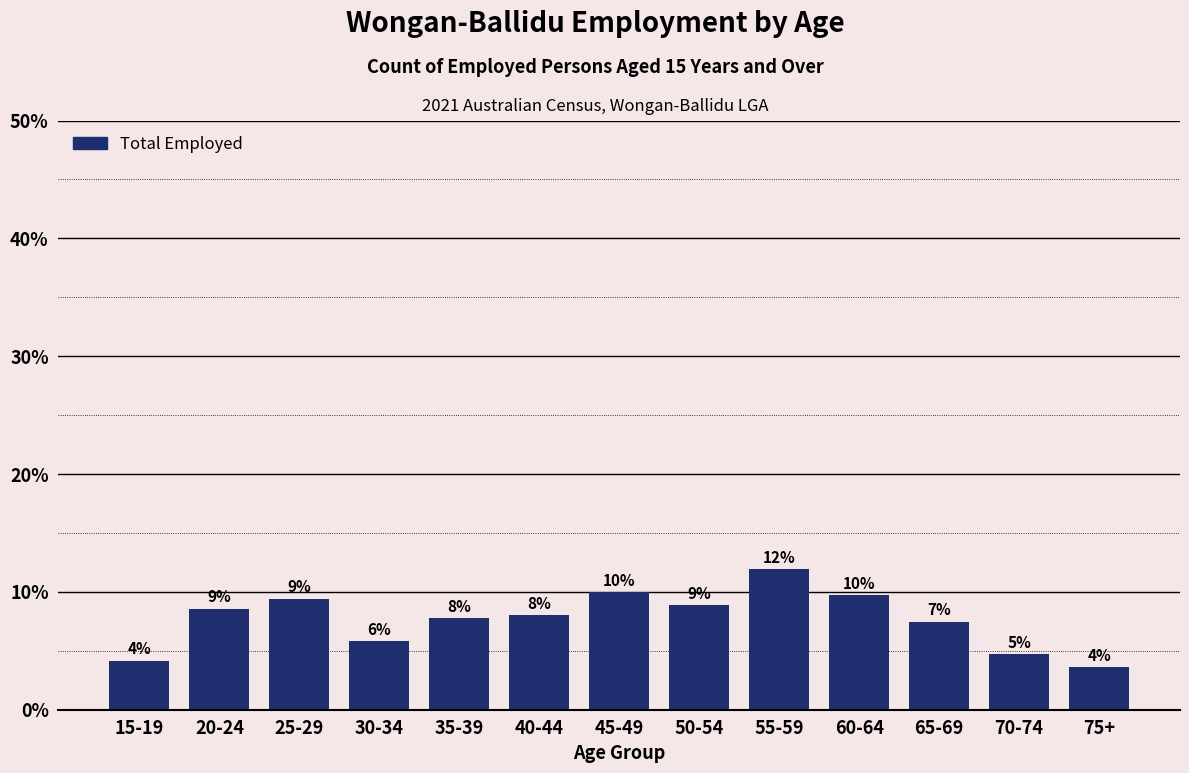

Are the bars horizontal?

No